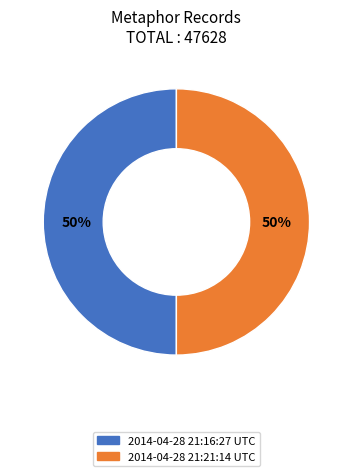

Is it true that 2014-04-28 21:16:27 UTC is 50% of the pie?

True